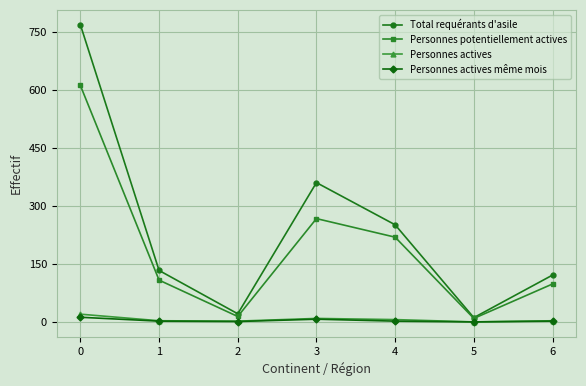

True or false: Personnes potentiellement actives and Personnes actives cross at least once.

False